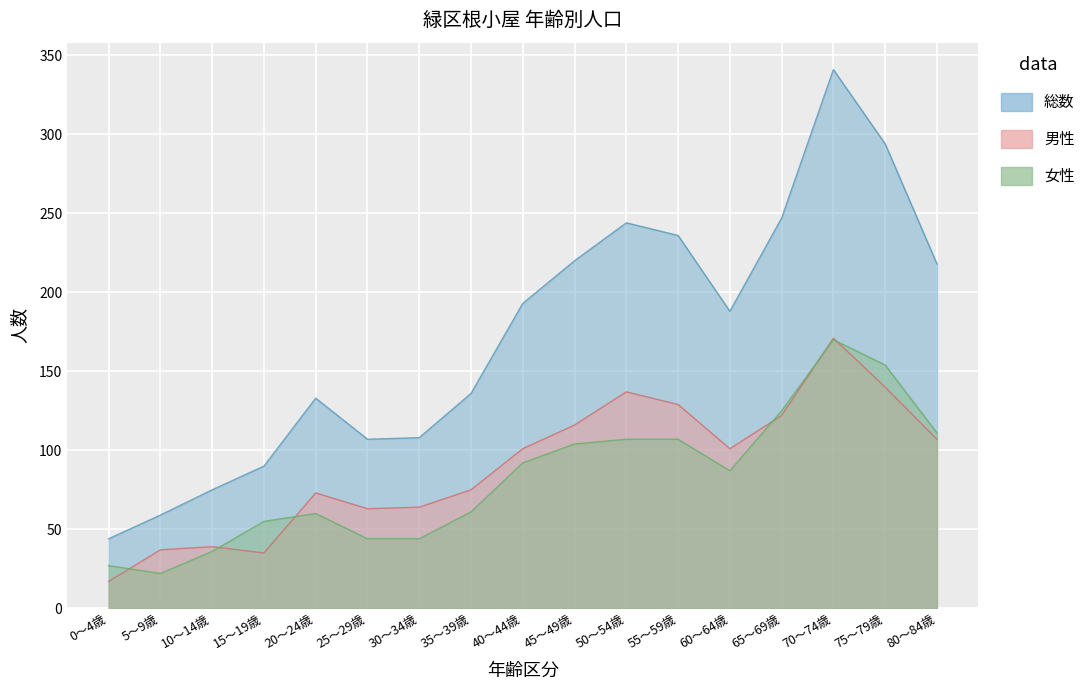

What is the difference between the maximum and minimum values in the 男性 series?

154